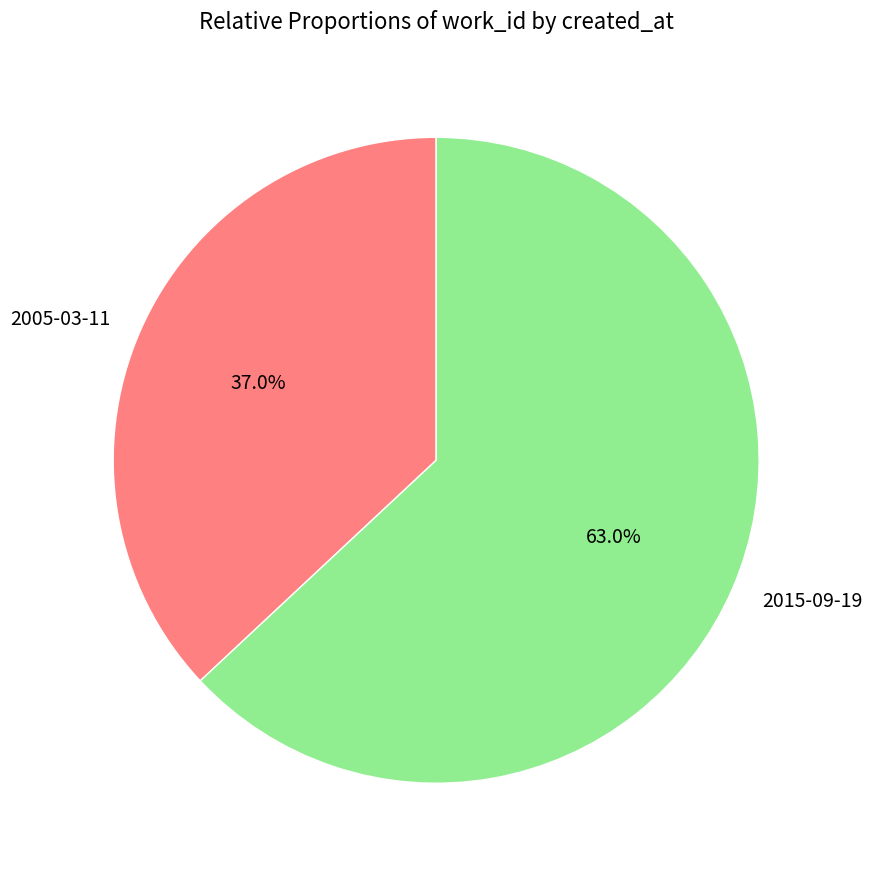

Rank the categories by value from lowest to highest.

2005-03-11, 2015-09-19